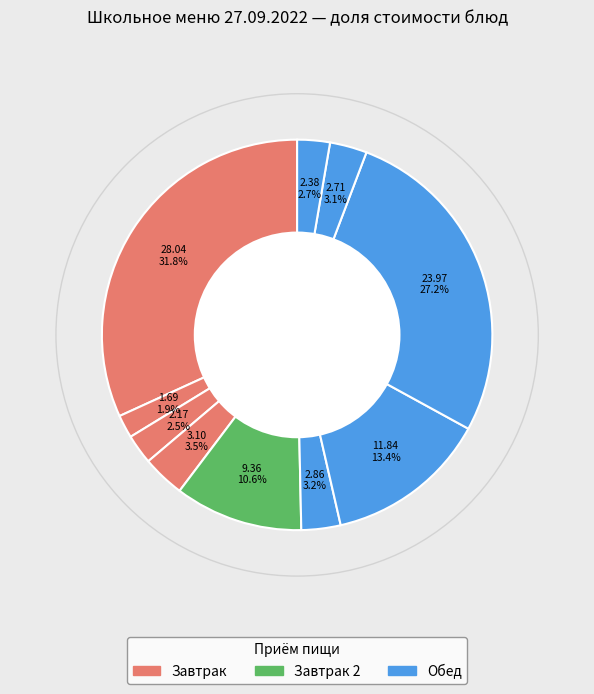

Count the number of slices in the pie.

10